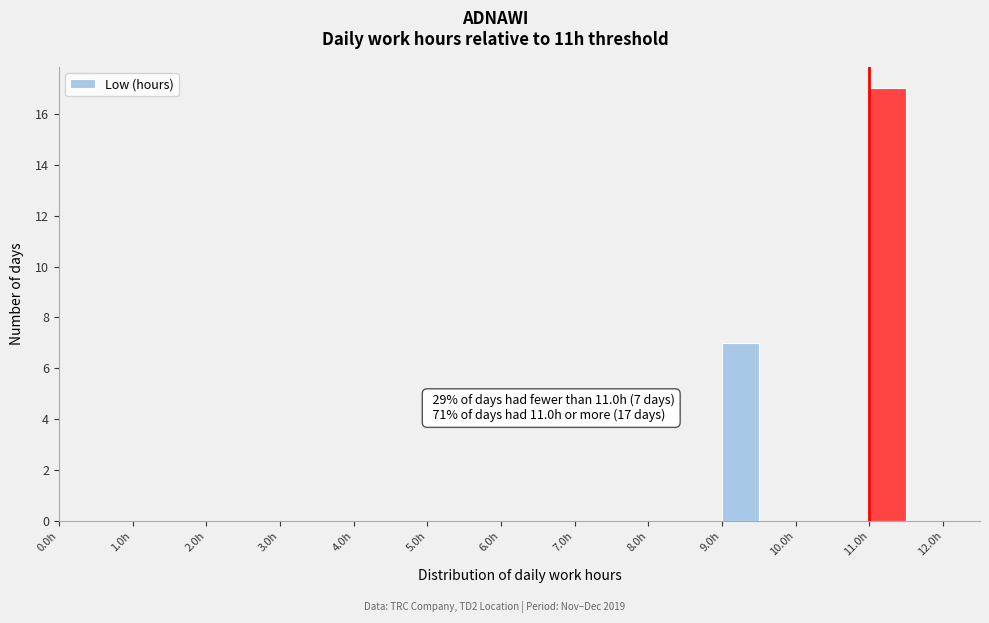

Which range on the x-axis has the tallest bar?

11.0 to 11.5